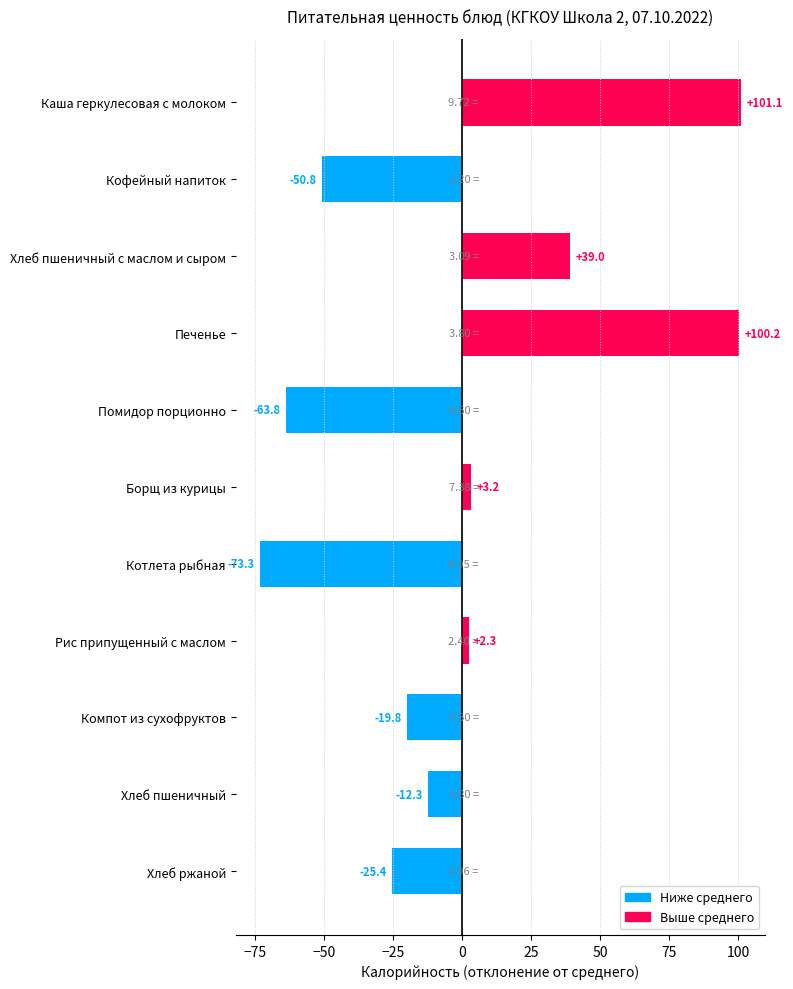

What is the difference between the maximum and minimum values?

174.4